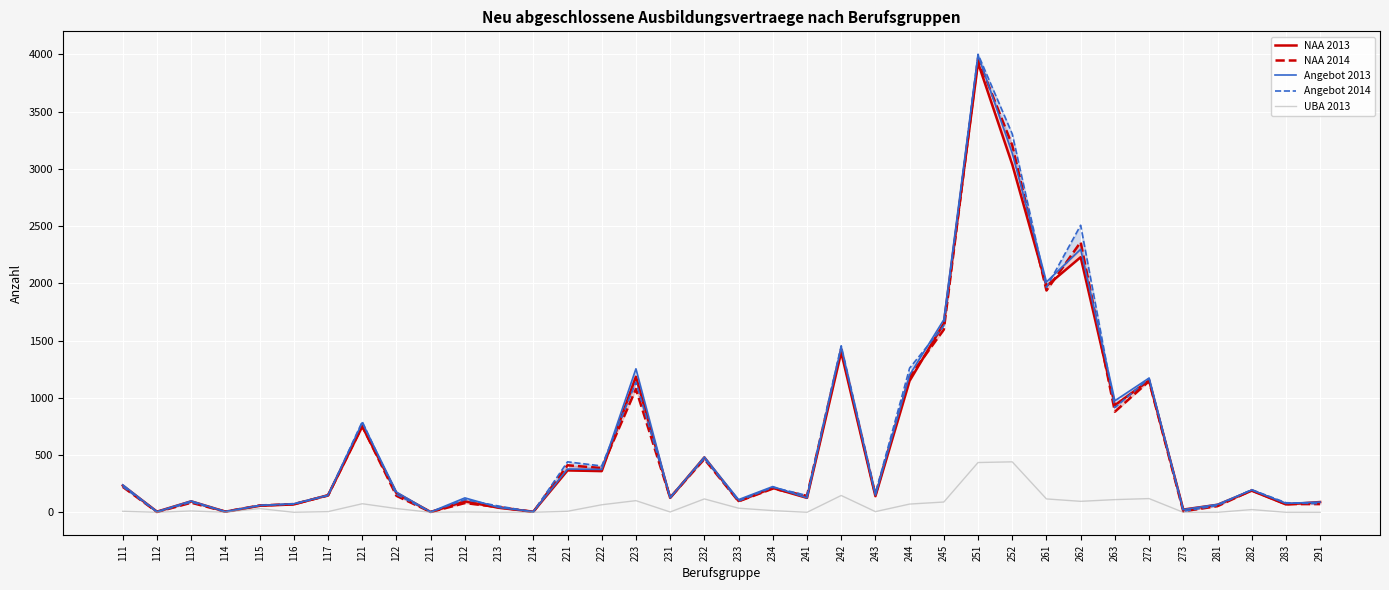

Reading right to left, list all the values displayed in this chart.

NAA 2013: 90	69	189	66	24	1152	936	2229	1977	3039	3927	1650	1149	141	1398	126	213	99	480	126	1185	360	366	6	39	96	3	168	750	150	69	57	6	96	6	234
NAA 2014: 72	72	192	54	9	1146	879	2361	1938	3207	3963	1596	1185	153	1425	144	207	96	465	129	1077	387	411	3	45	81	3	144	753	147	72	60	6	84	3	222
Angebot 2013: 90	78	195	69	24	1173	975	2298	2013	3138	3993	1683	1200	150	1443	126	225	111	483	126	1254	375	378	6	42	126	3	177	783	150	75	60	6	99	6	240
Angebot 2014: 75	84	198	60	9	1170	915	2508	1965	3306	4002	1629	1260	165	1455	147	219	99	471	132	1137	405	441	3	54	111	3	156	792	147	72	60	6	90	3	225
UBA 2013: 0	0	24	0	0	120	111	96	117	441	435	90	72	6	147	0	15	36	117	3	102	66	9	0	0	3	0	33	75	6	0	33	0	12	0	9